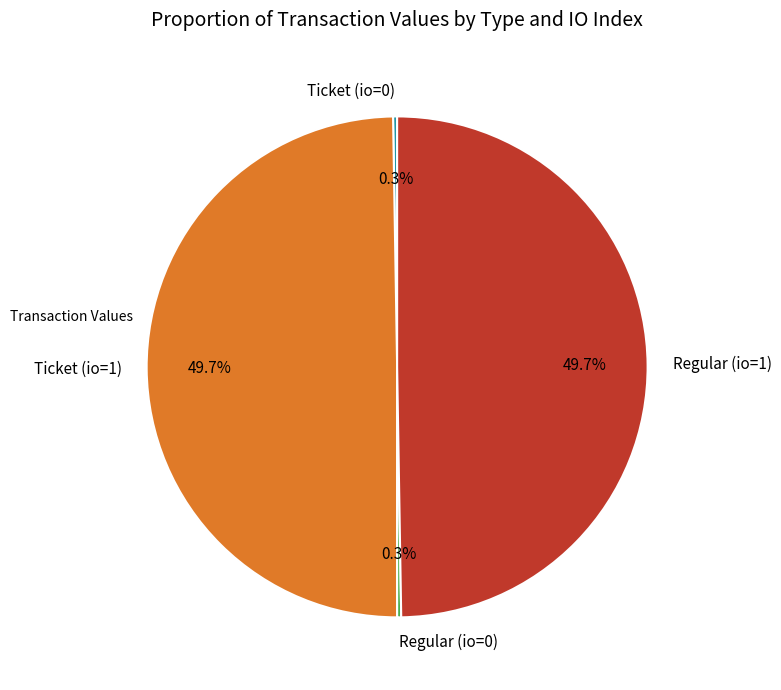

Does Regular (io=1) represent more than half of the total?

No